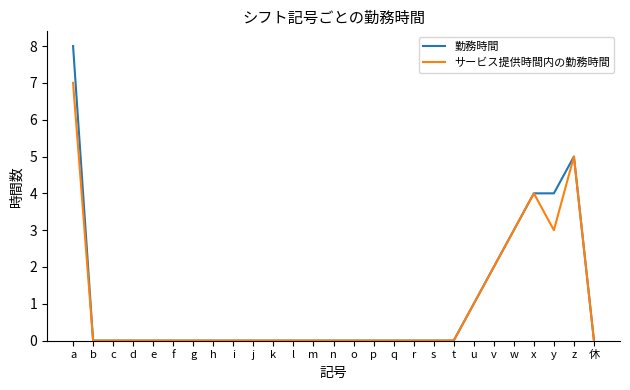

Which category has the highest value in the サービス提供時間内の勤務時間 series?

a